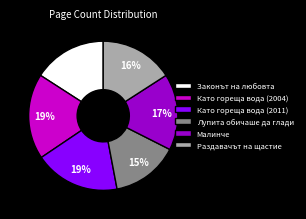

The Като гореща вода (2011) slice represents 19% of the pie. True or false?

True